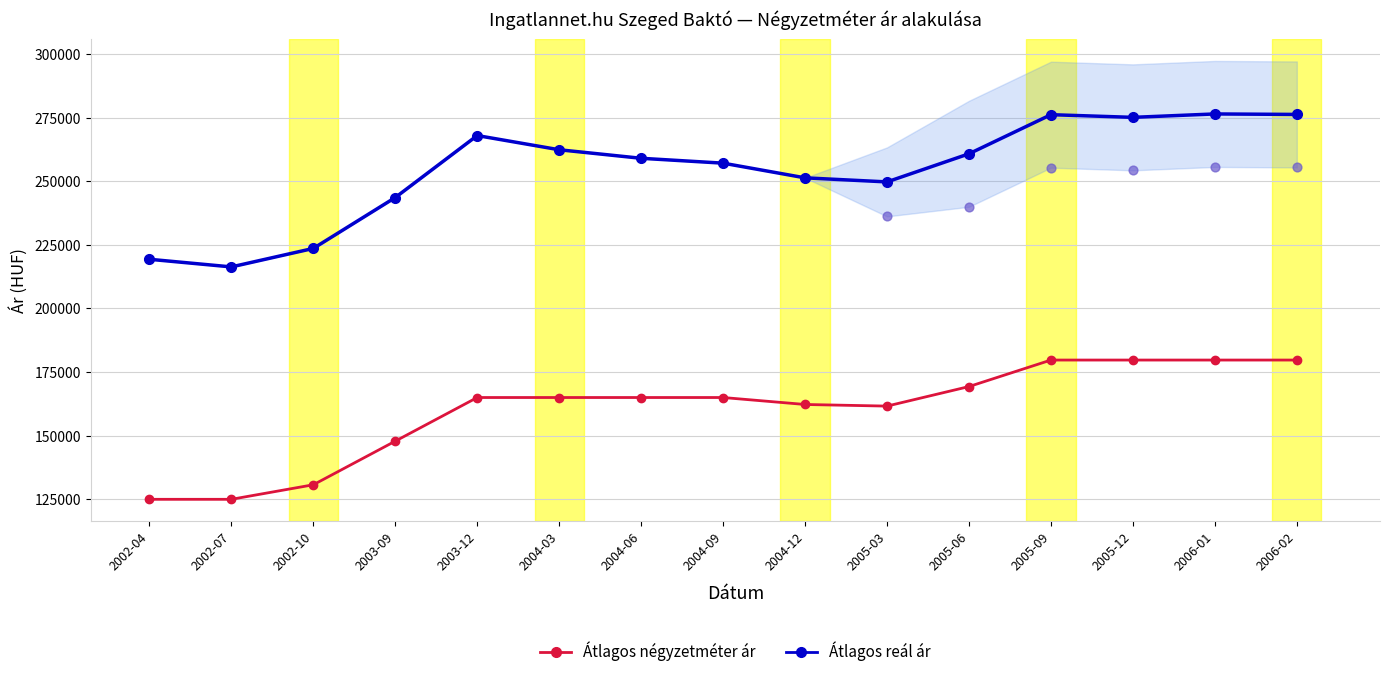

Which series contains the lowest Y value?

Átlagos négyzetméter ár